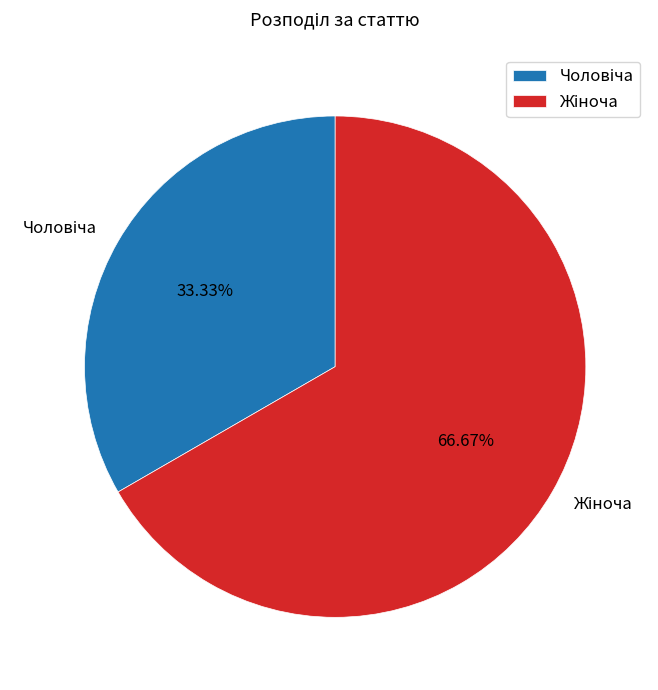

Is there any slice that represents more than half of the pie?

Yes